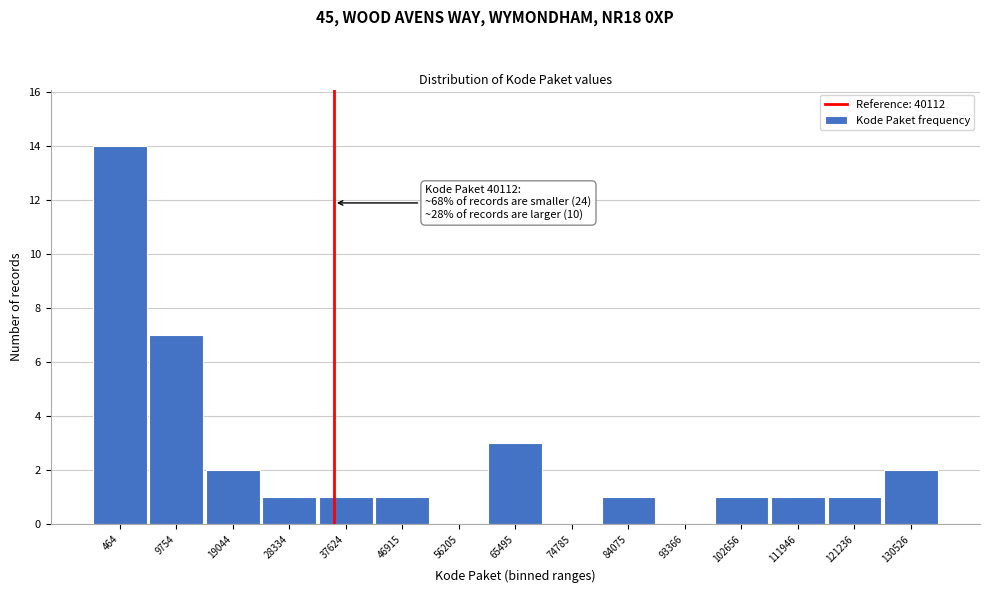

Reading left to right, transcribe all the data shown in this chart.

464=14	9754=7	19044=2	28334=1	37624=1	46915=1	56205=0	65495=3	74785=0	84075=1	93366=0	102656=1	111946=1	121236=1	130526=2